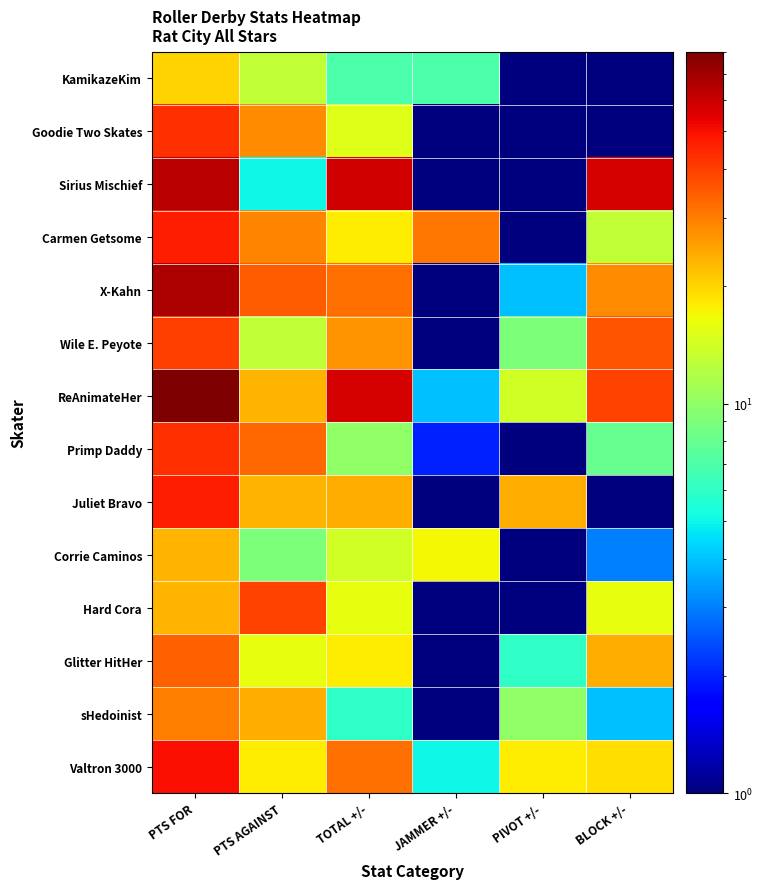

Count the number of data series in this chart.

14